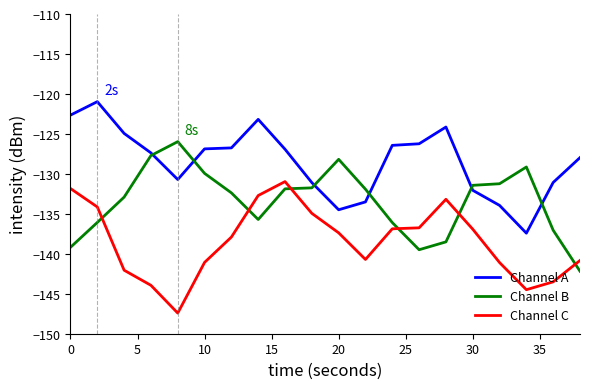

What is the average value of the Channel B series?

-133.4